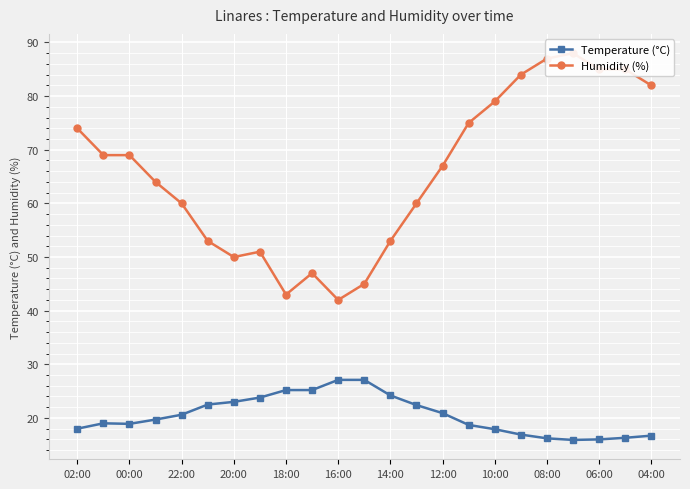

In Temperature (°C), how many points are higher than both neighbors (excluding endpoints)?

1